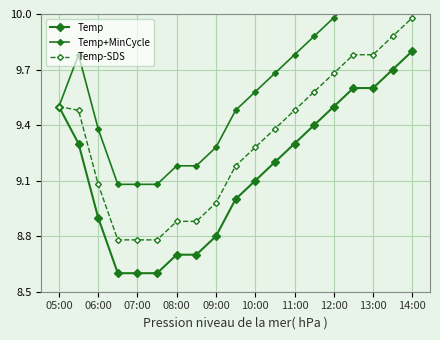

The value of Temp-SDS at 07:00 is 12.4. True or false?

False